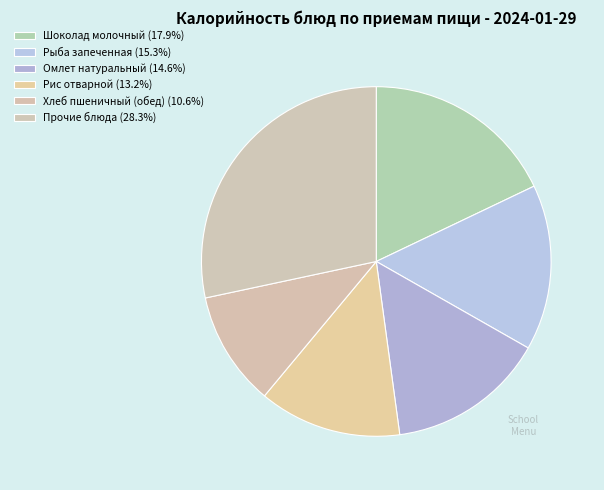

How many segments does this pie chart have?

6